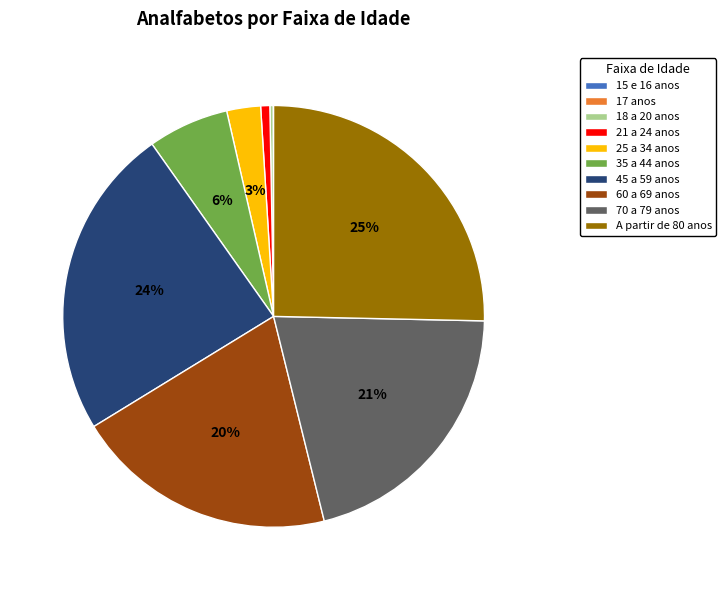

To the nearest percent, what is the average slice percentage?

10%